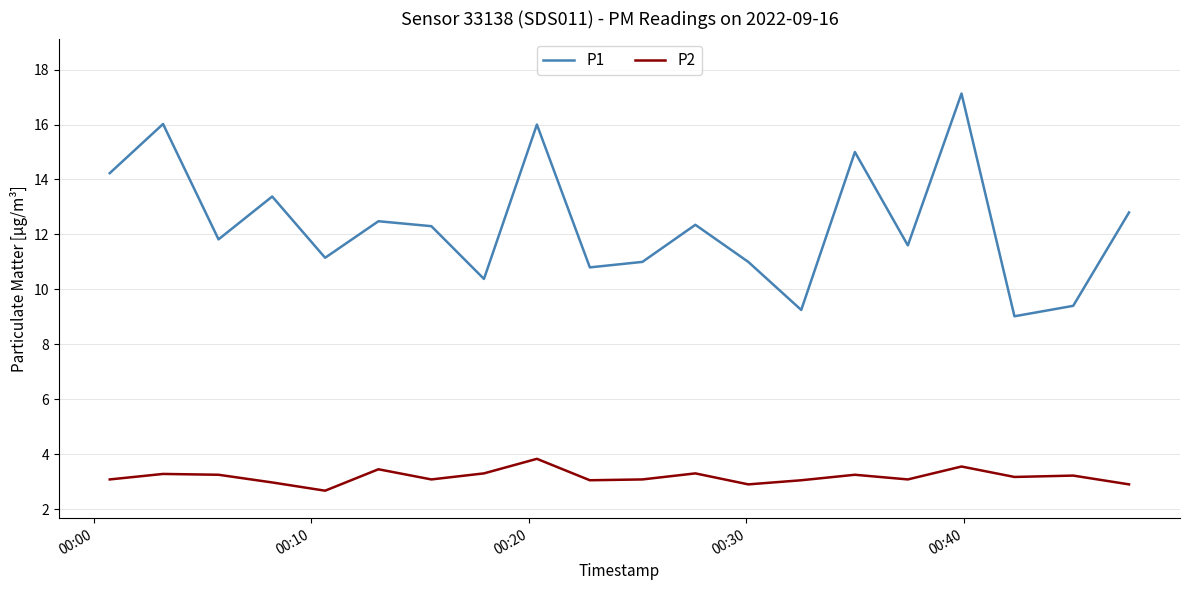

How many categories are shown in the chart?

20